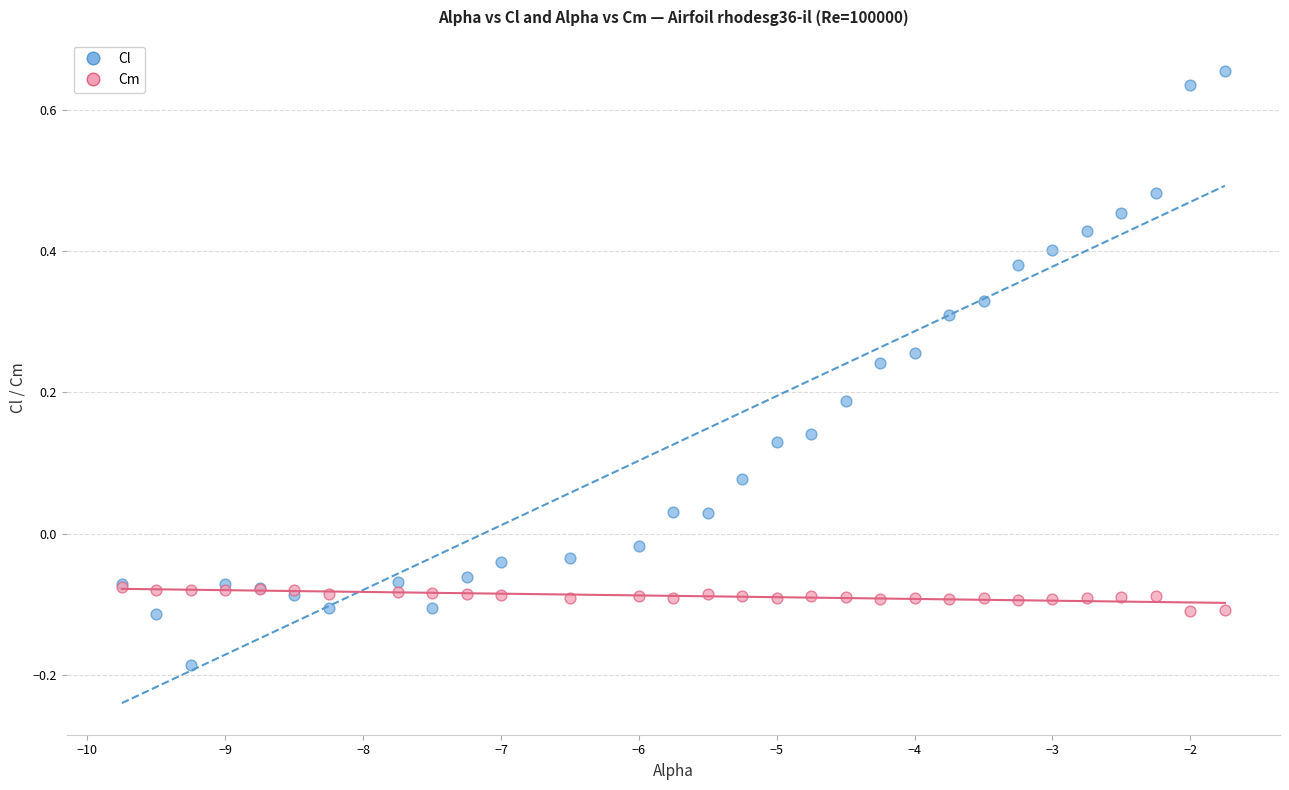

What are all the series names shown in the legend?

Cl, Cm